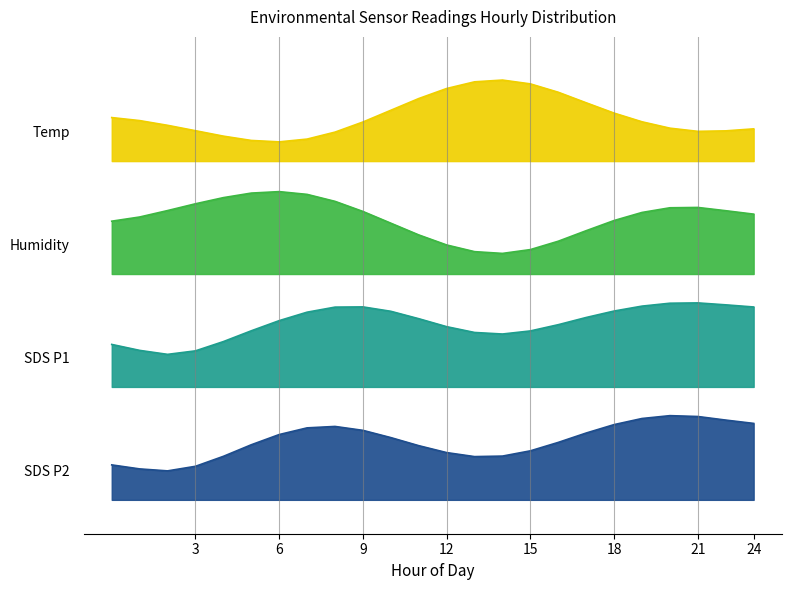

What is the maximum value shown in the chart?

3.7